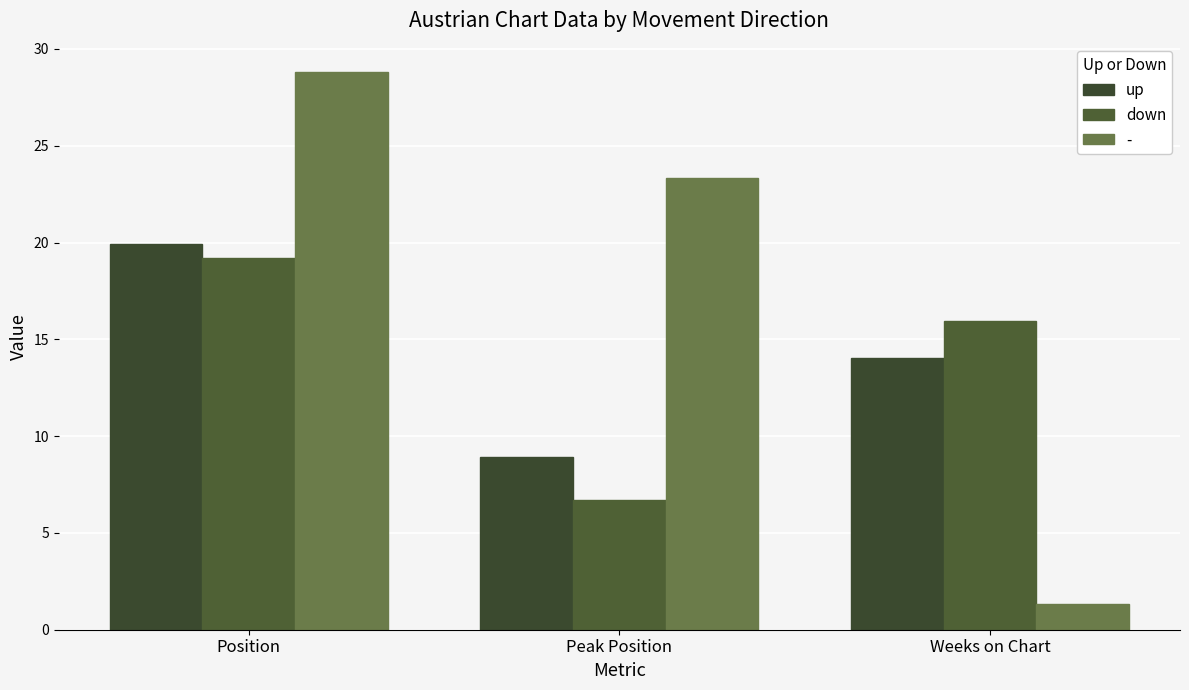

At Peak Position, list the series in order from largest to smallest.

-, up, down